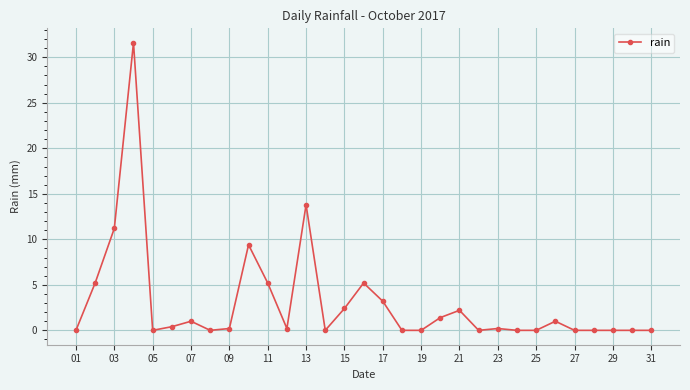

Count the number of data series in this chart.

1